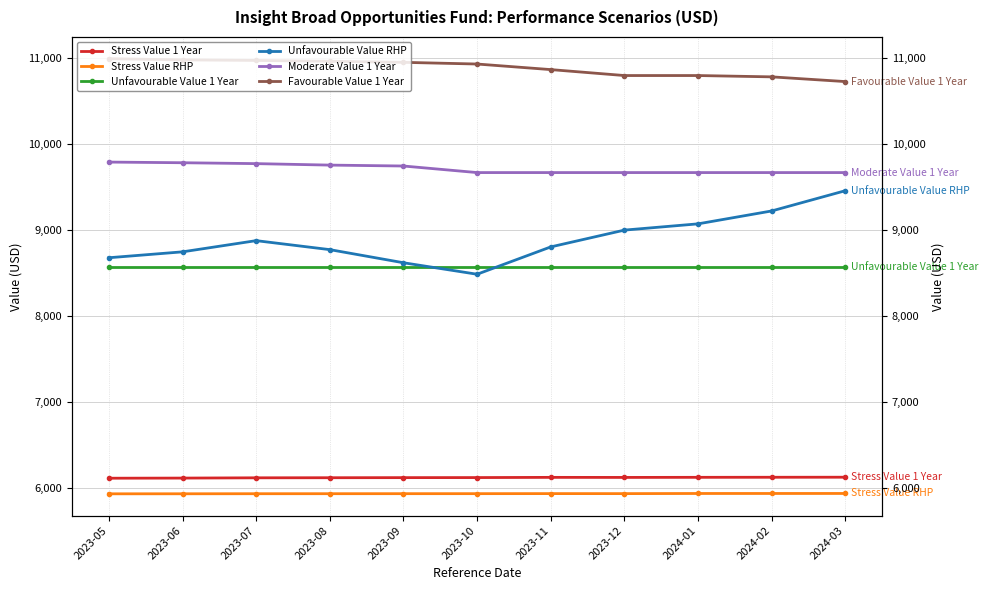

Which series has the largest range (max minus min)?

Unfavourable Value RHP